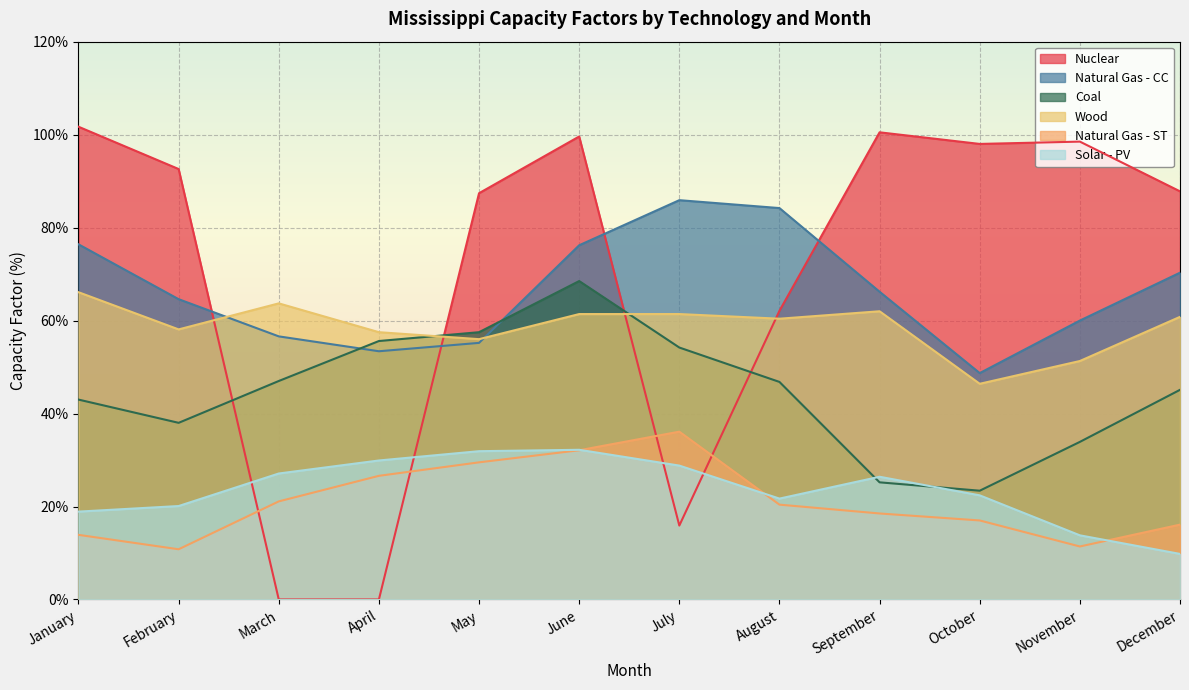

After their last crossing, which series has the higher values: Wood or Nuclear?

Nuclear